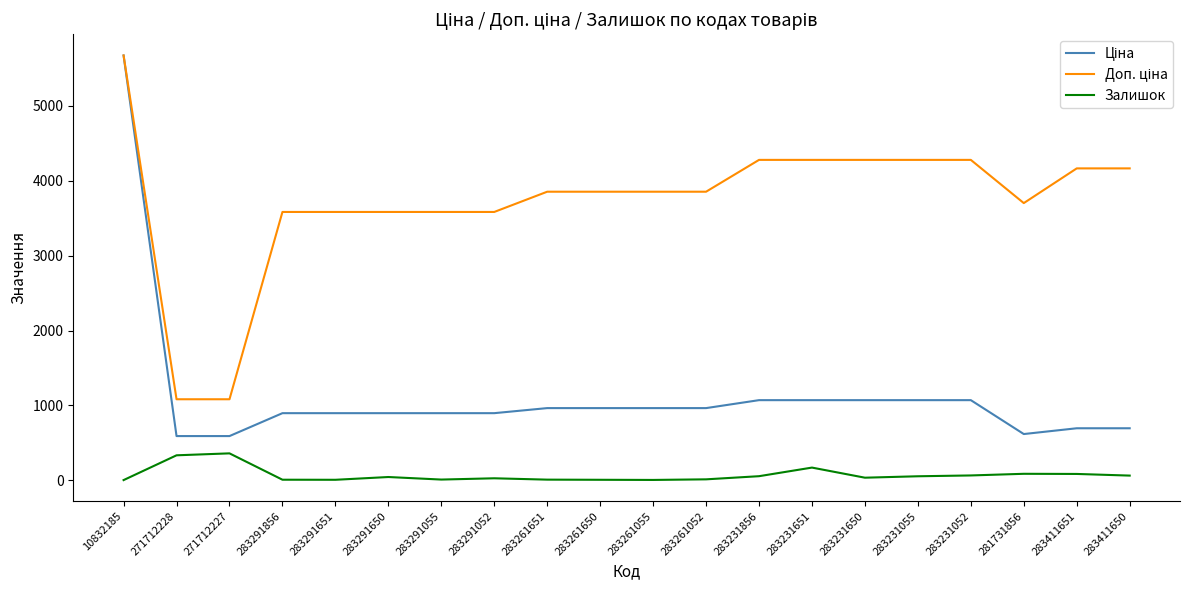

Which category has the highest value across all series?

10832185